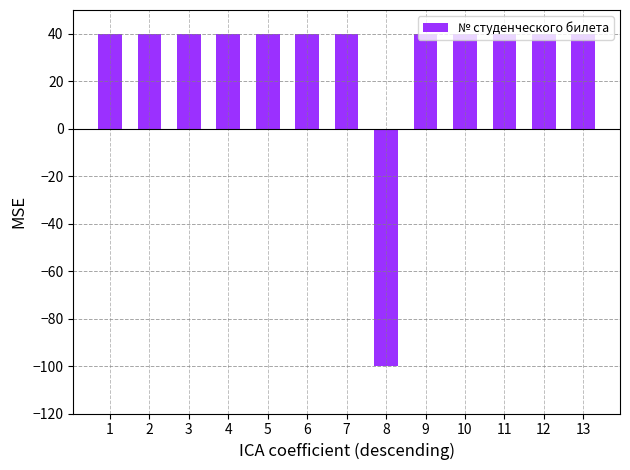

Where does the data first go above 39?

1